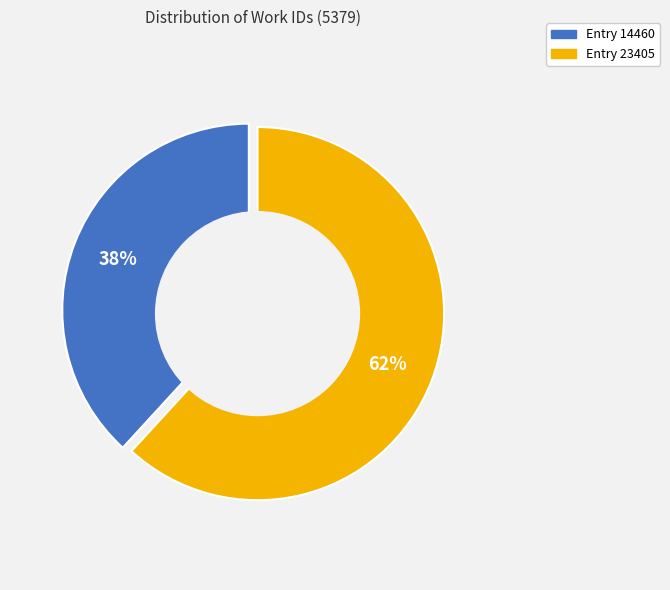

Combined, what portion of the pie is Entry 14460 and Entry 23405?

100.0%